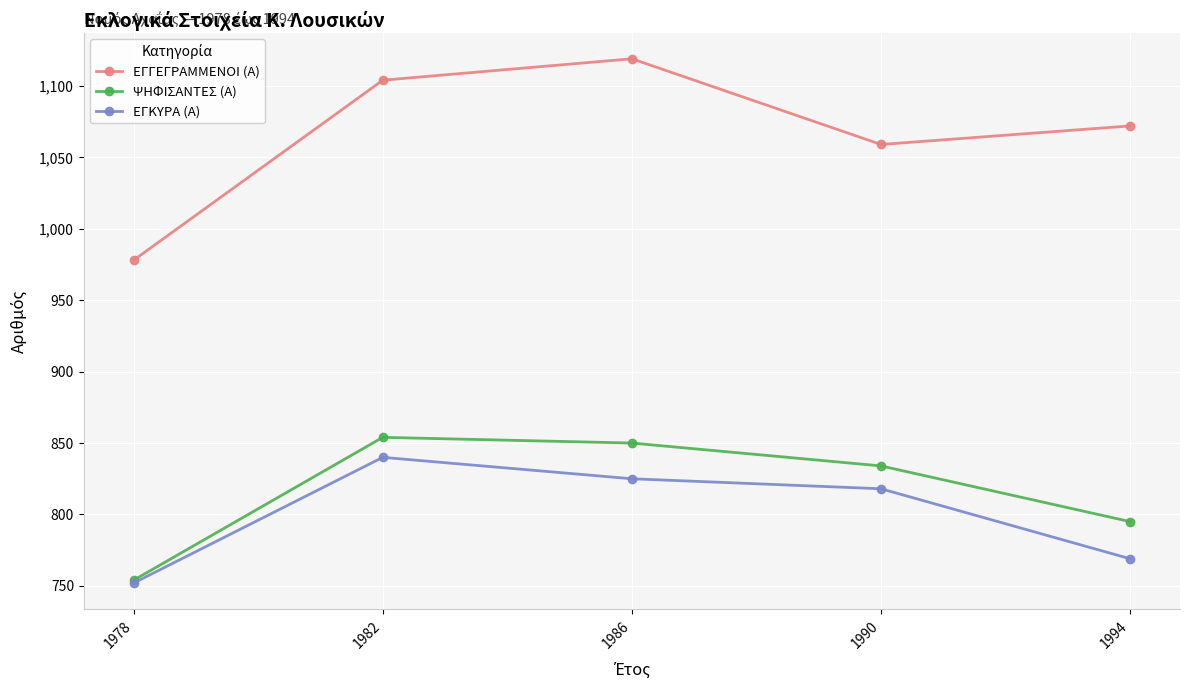

Reading left to right, extract all data points from this chart.

ΕΓΓΕΓΡΑΜΜΕΝΟΙ (Α): 1978=978	1982=1104	1986=1119	1990=1059	1994=1072
ΨΗΦΙΣΑΝΤΕΣ (Α): 1978=754	1982=854	1986=850	1990=834	1994=795
ΕΓΚΥΡΑ (Α): 1978=752	1982=840	1986=825	1990=818	1994=769